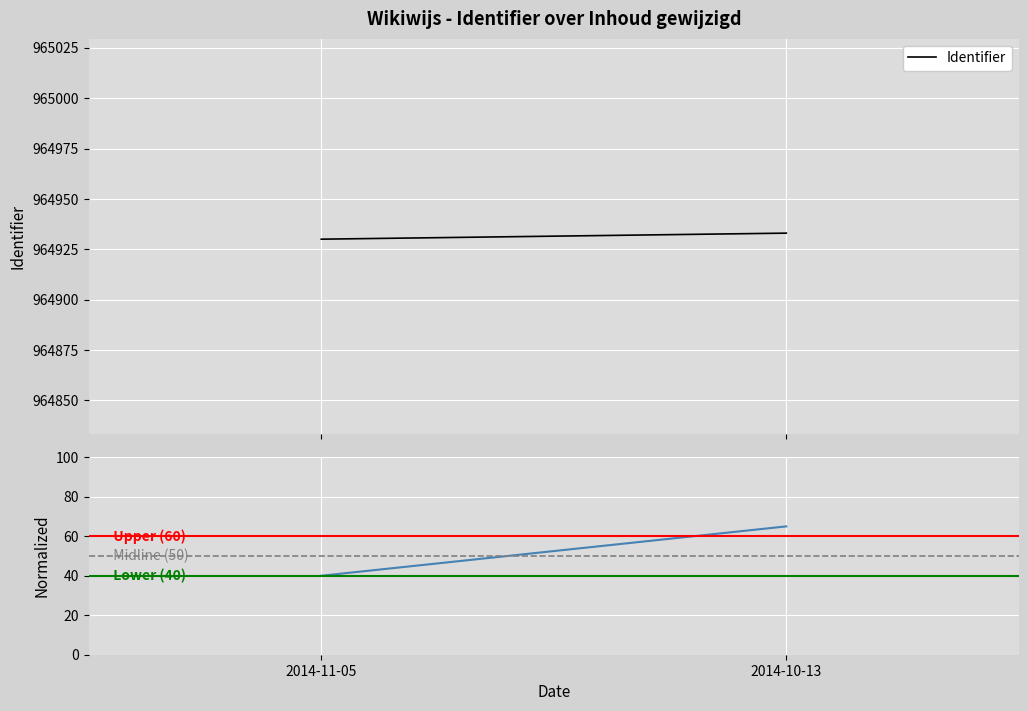

What is the label of the 1st point from the right?

2014-10-13